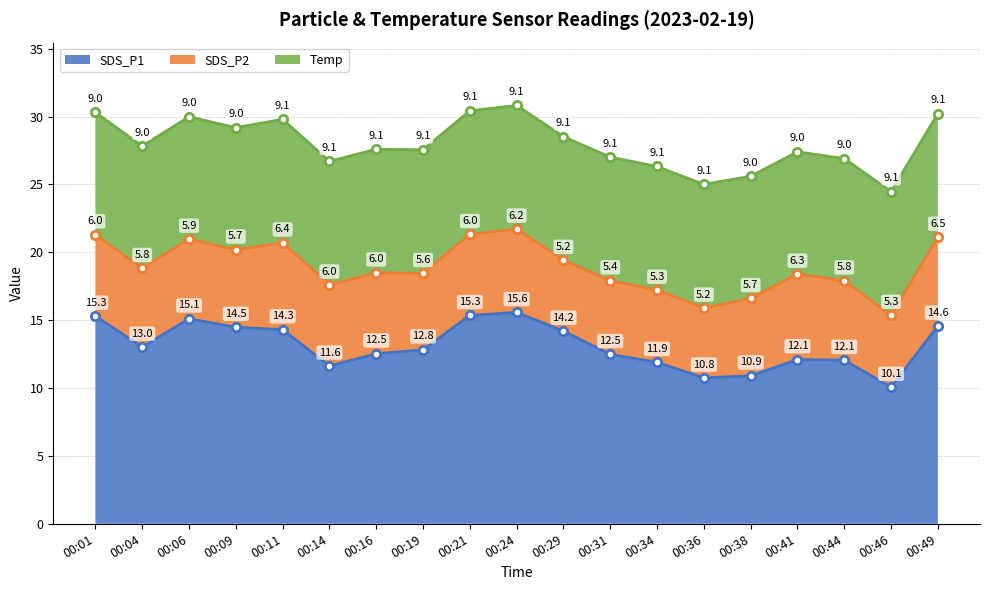

The SDS_P2 series shows 6.0 at 00:16. True or false?

True